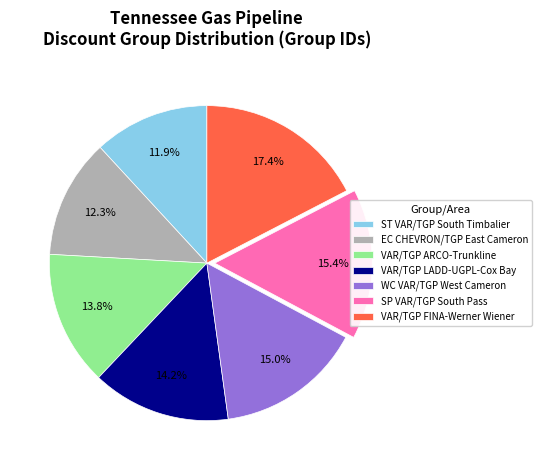

What is the ratio of the value at EC CHEVRON/TGP East Cameron to the value at VAR/TGP FINA-Werner Wiener?

0.7